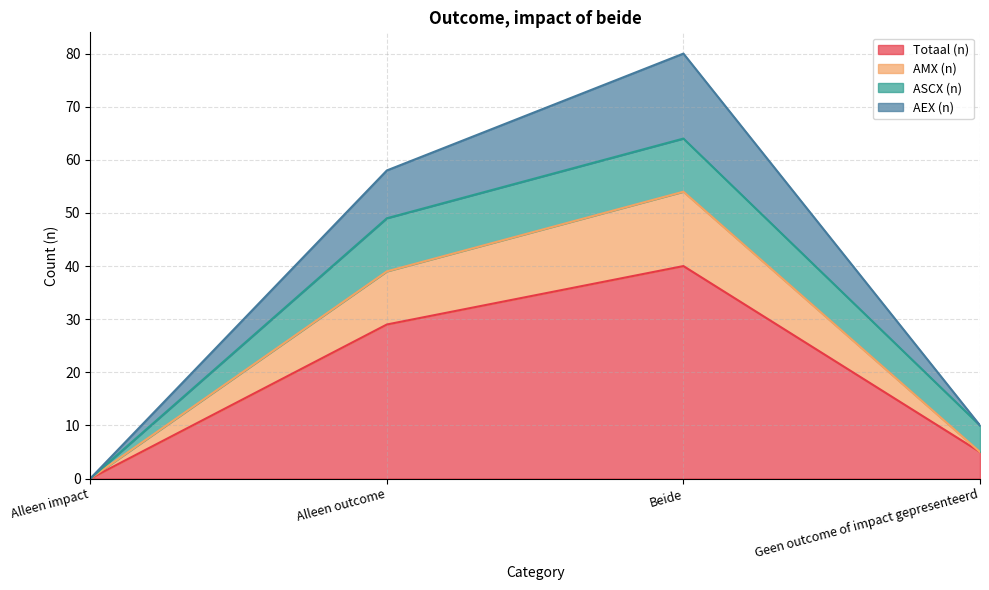

Does the chart display data point markers on the line(s)?

No